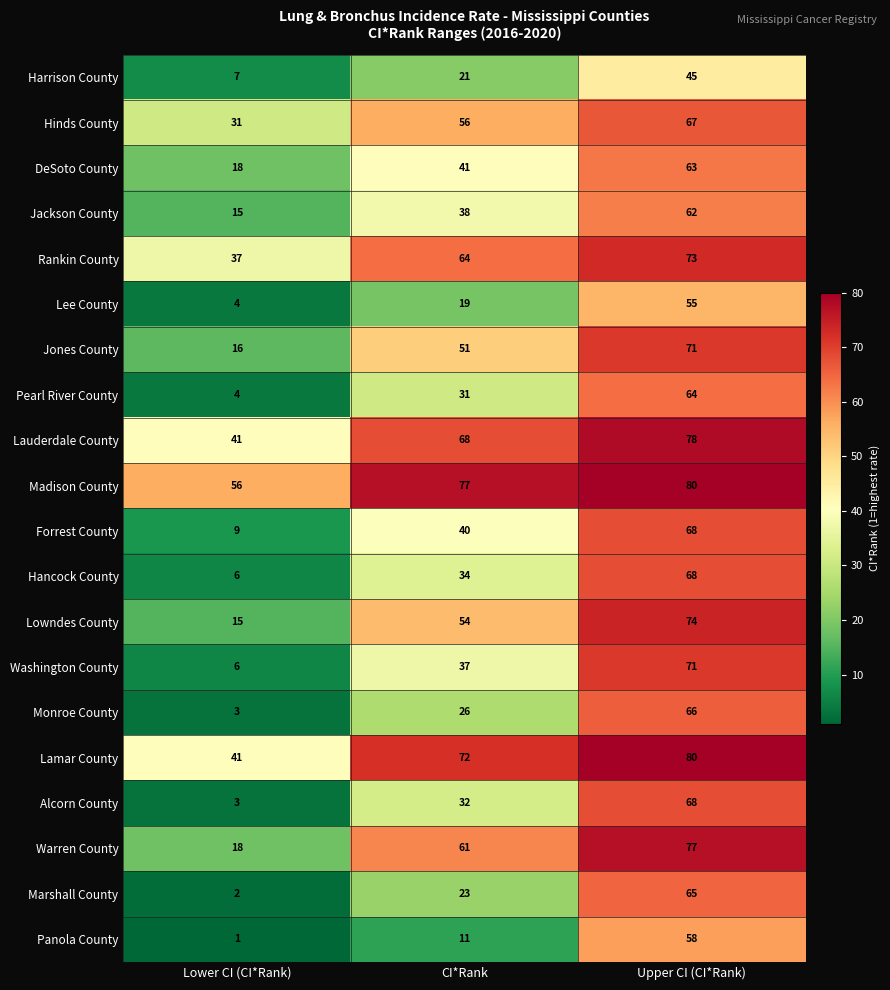

Rank the series at CI*Rank from highest to lowest value.

Madison County, Lamar County, Lauderdale County, Rankin County, Warren County, Hinds County, Lowndes County, Jones County, DeSoto County, Forrest County, Jackson County, Washington County, Hancock County, Alcorn County, Pearl River County, Monroe County, Marshall County, Harrison County, Lee County, Panola County